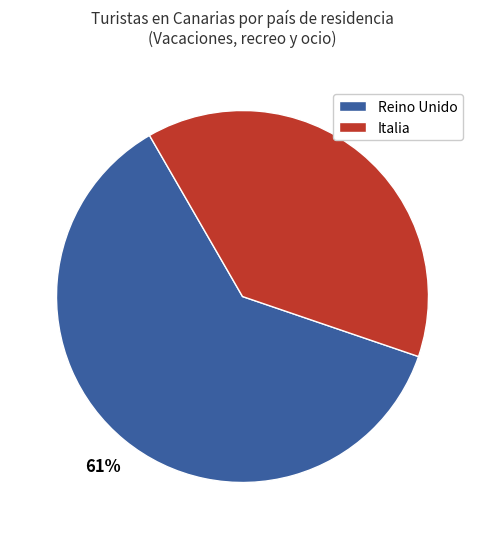

Is there any slice that represents more than half of the pie?

Yes